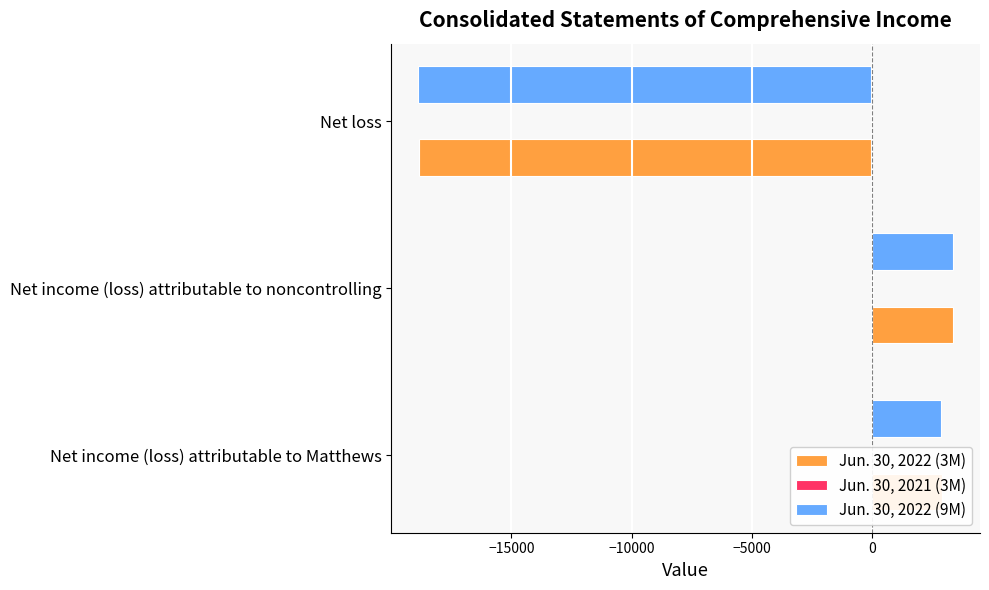

How many positive values does the Jun. 30, 2022 (9M) series have?

2